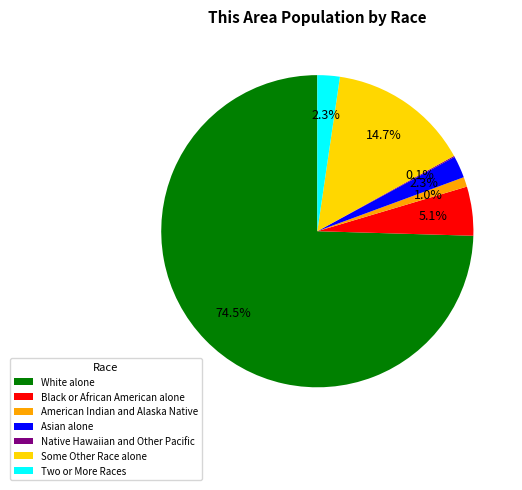

Combined, what portion of the pie is American Indian and Alaska Native and White alone?

75.5%